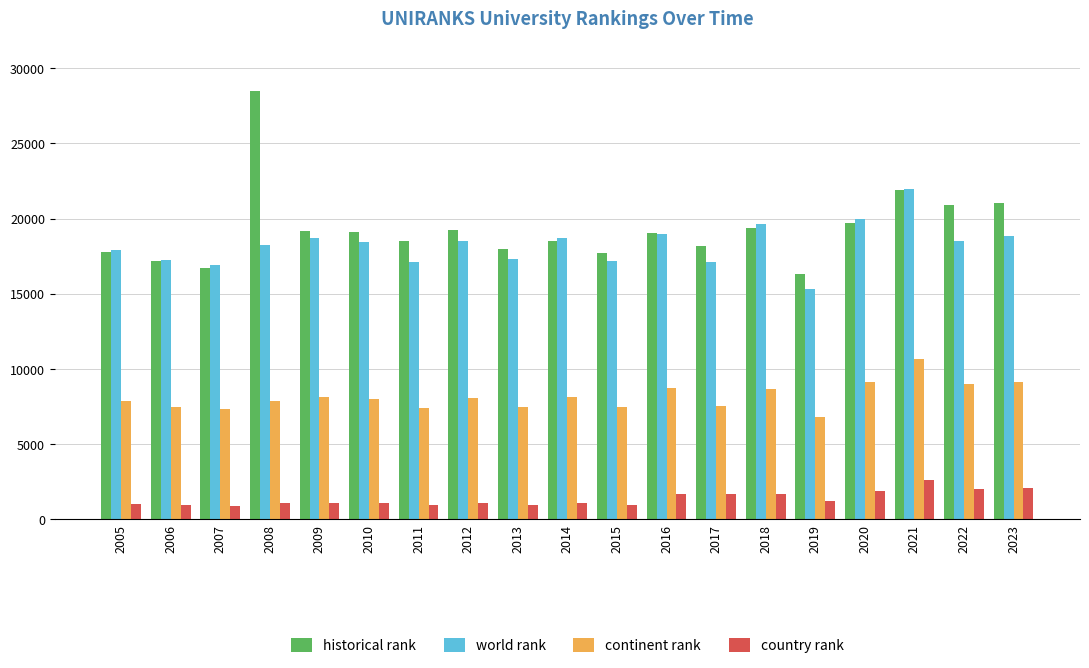

At which category is the sum across all series the highest?

2021